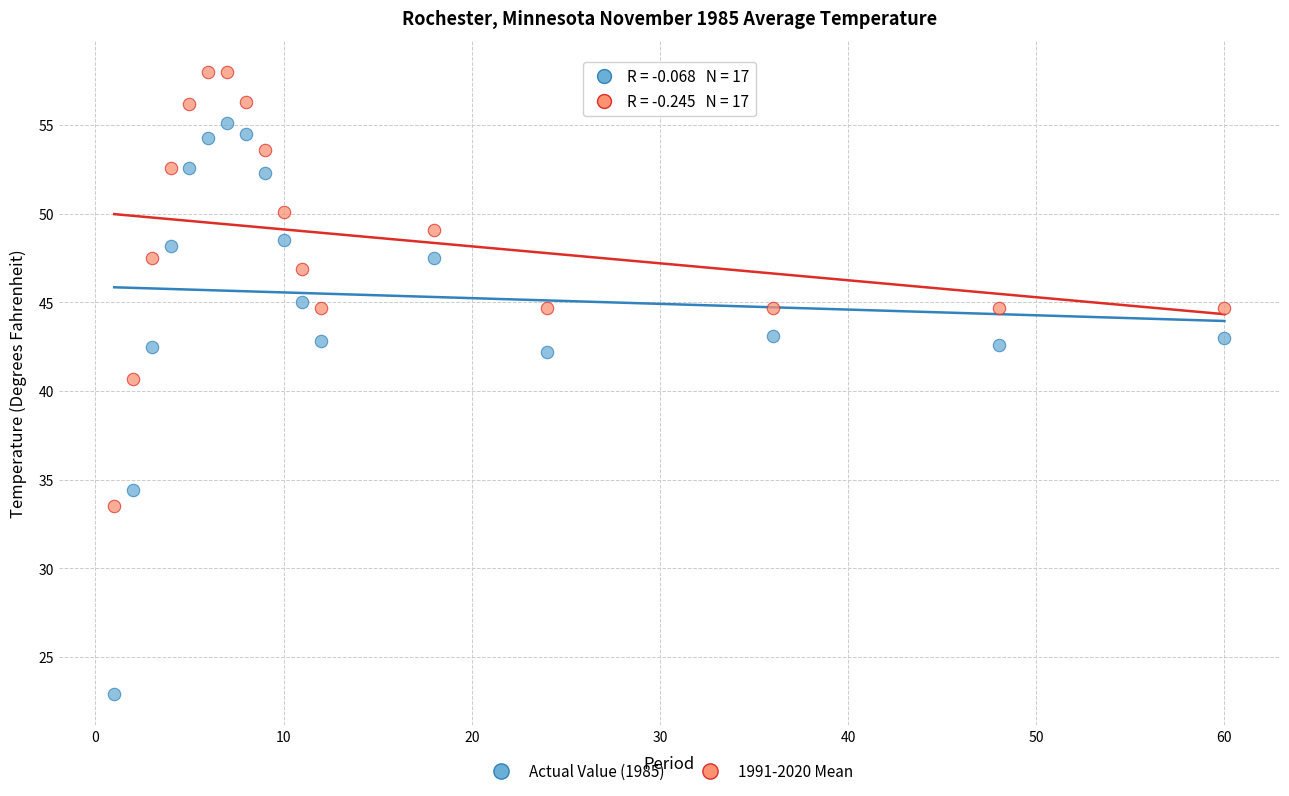

What are all the series names shown in the legend?

Actual Value (1985), 1991-2020 Mean